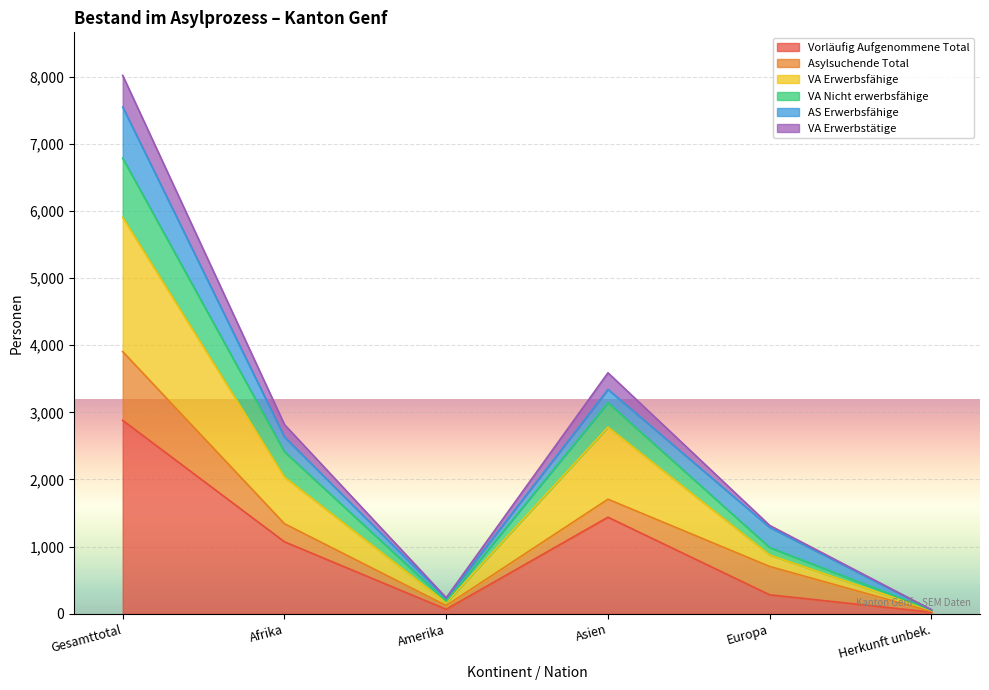

How many lines are shown in the chart?

6